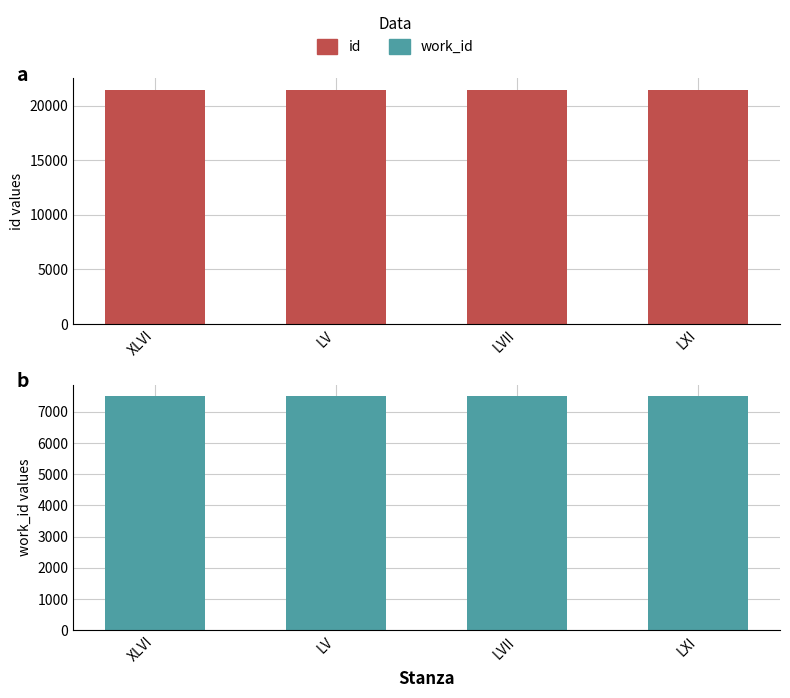

What is the label of the 3rd bar from the left?

LVII